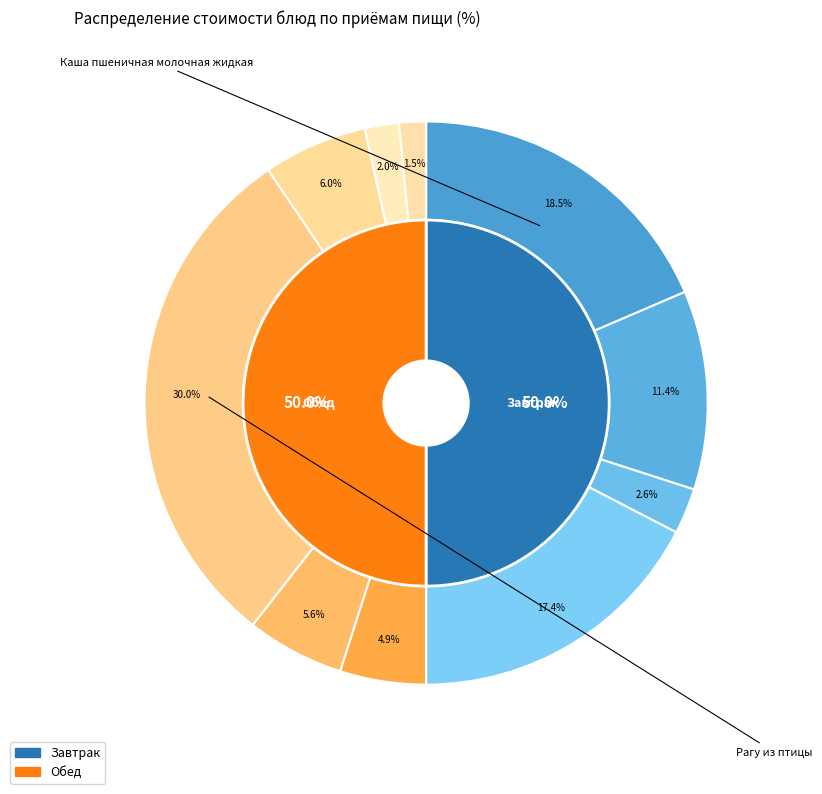

To the nearest percent, what percentage of the pie is Кофейный напиток с молоком?

11%